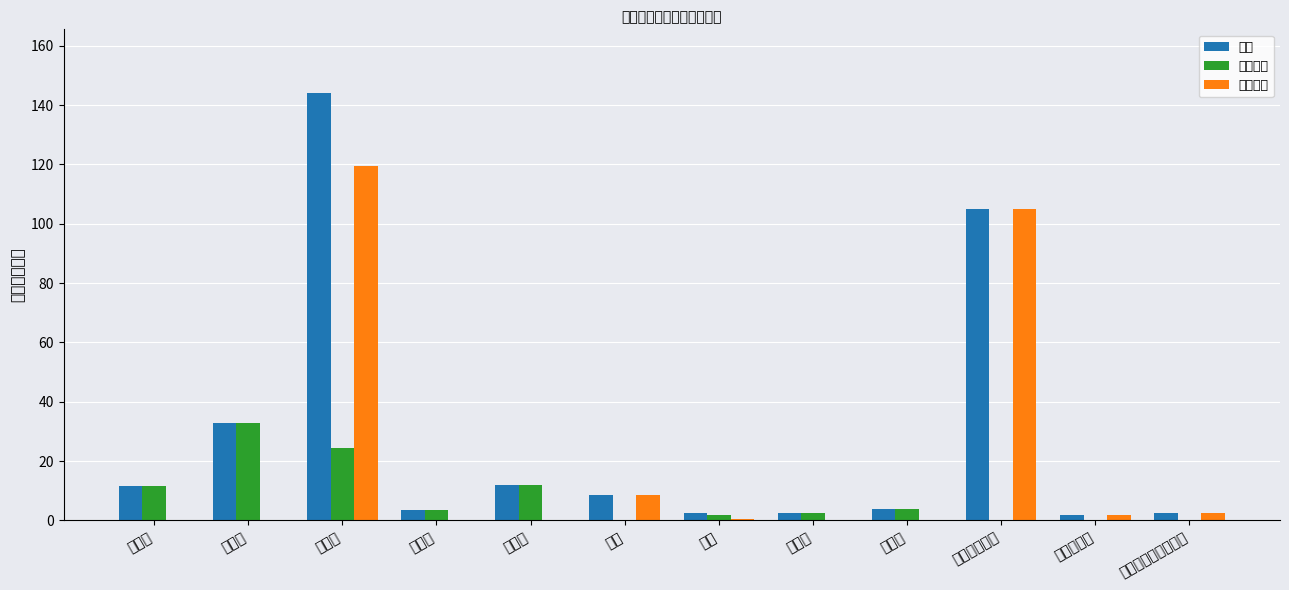

At how many categories does at least one series exceed 22?

3